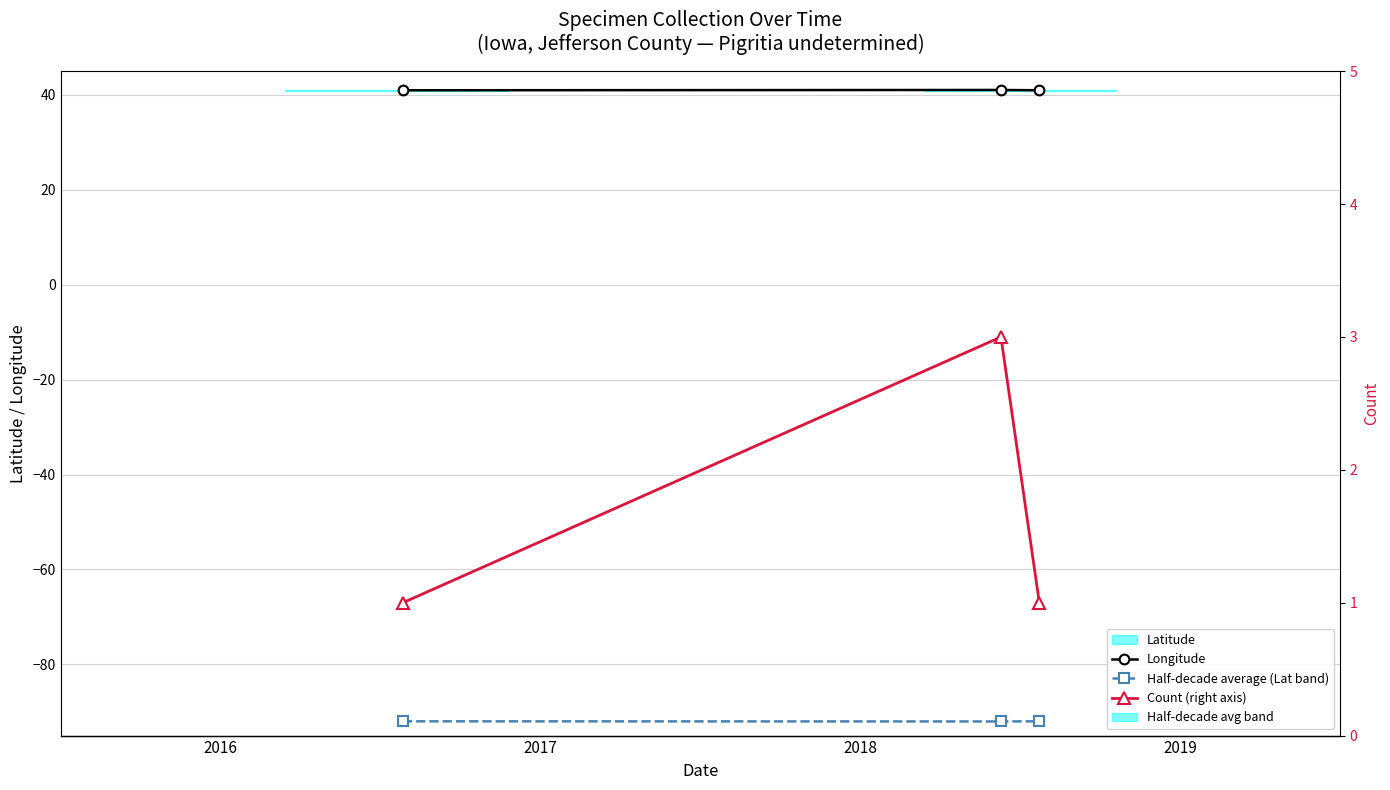

What is the value of the Count (right axis) point at the 2nd from the left?

3.0